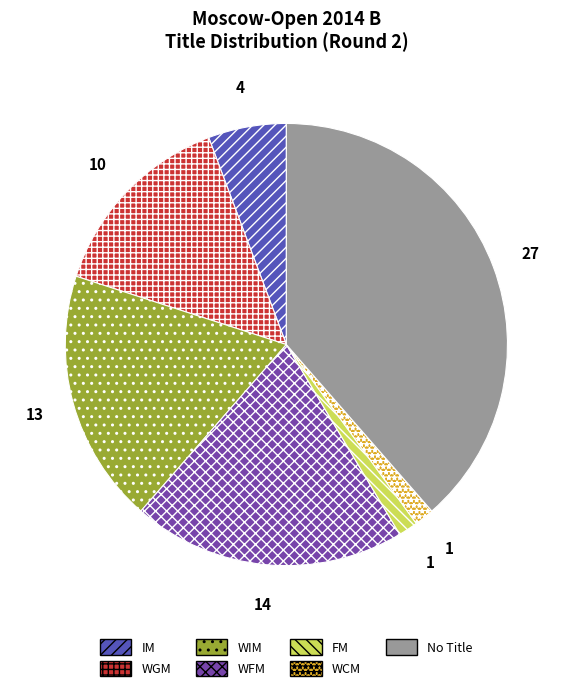

Approximately how many times larger is the value at WFM compared to FM?

14.0